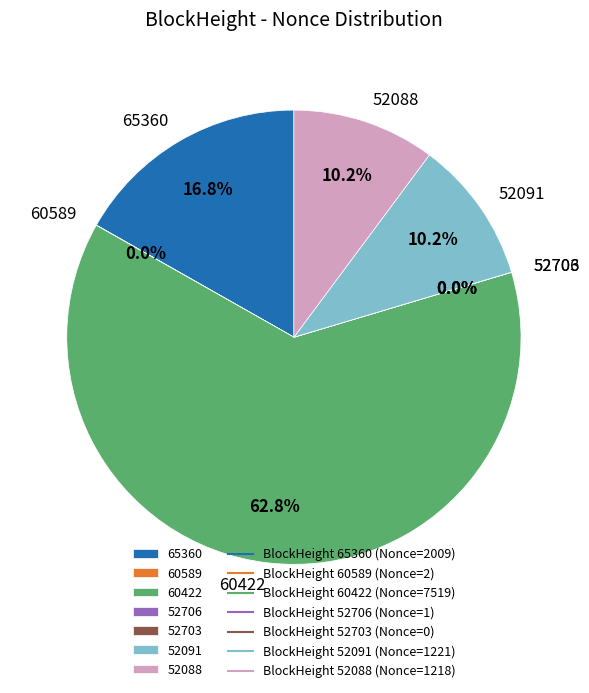

What portion of the pie excludes 52703?

100.0%